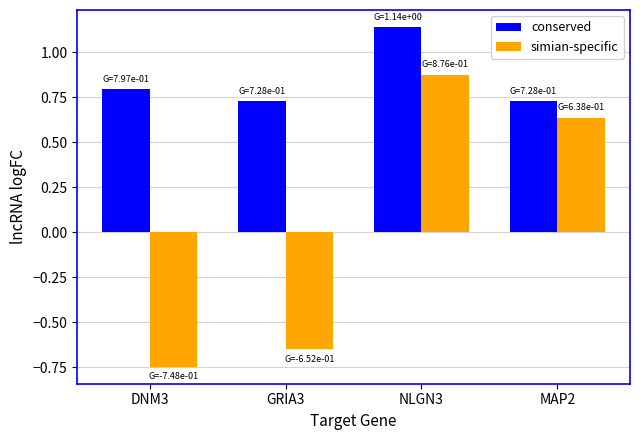

Is it true that conserved equals 1.8 at NLGN3?

False